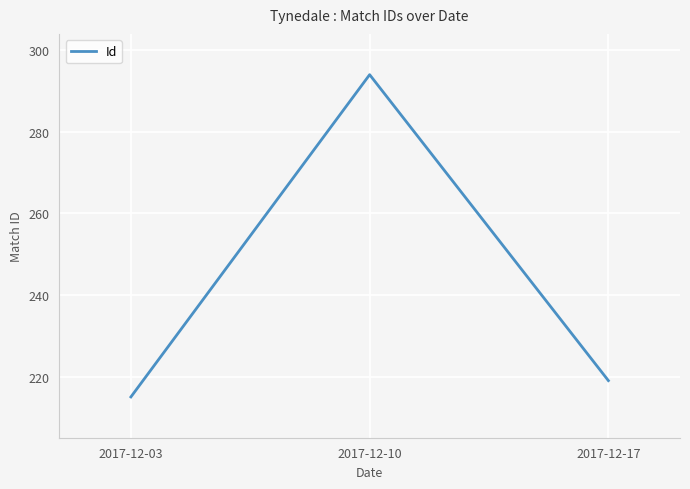

Reading left to right, extract all data points from this chart.

2017-12-03=215	2017-12-10=294	2017-12-17=219